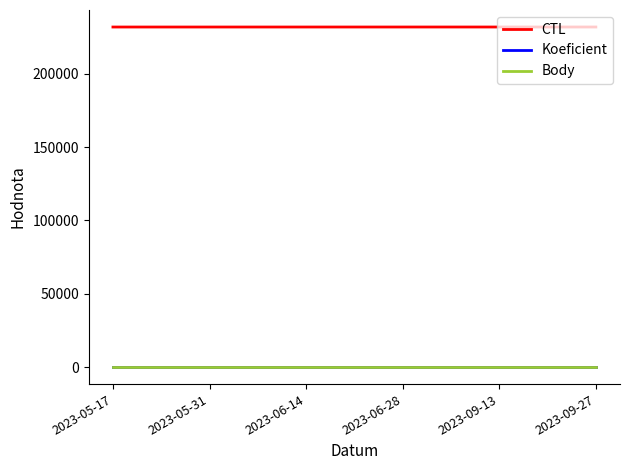

What is the greatest value displayed?

231912.0